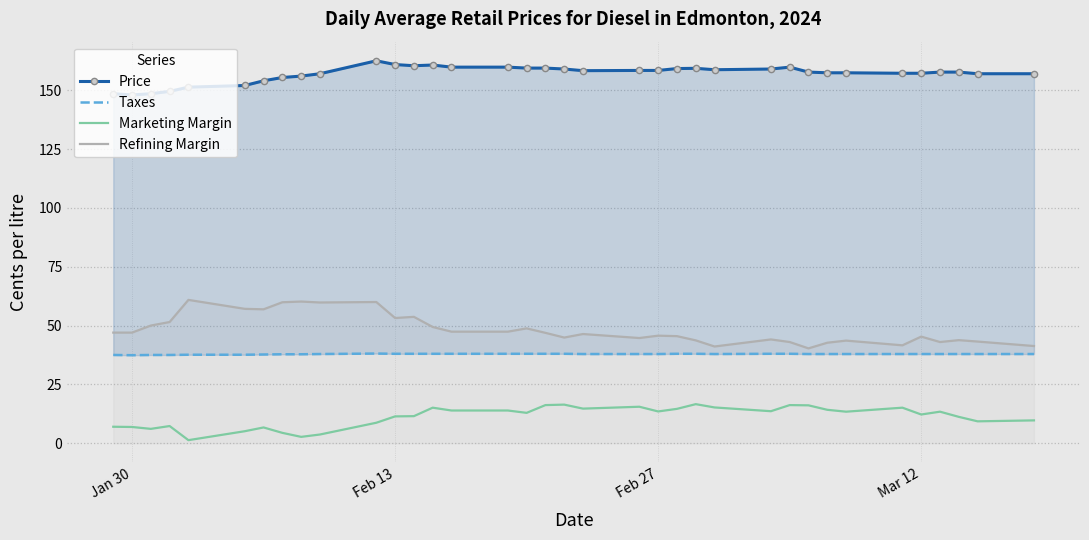

How many lines are shown in the chart?

4